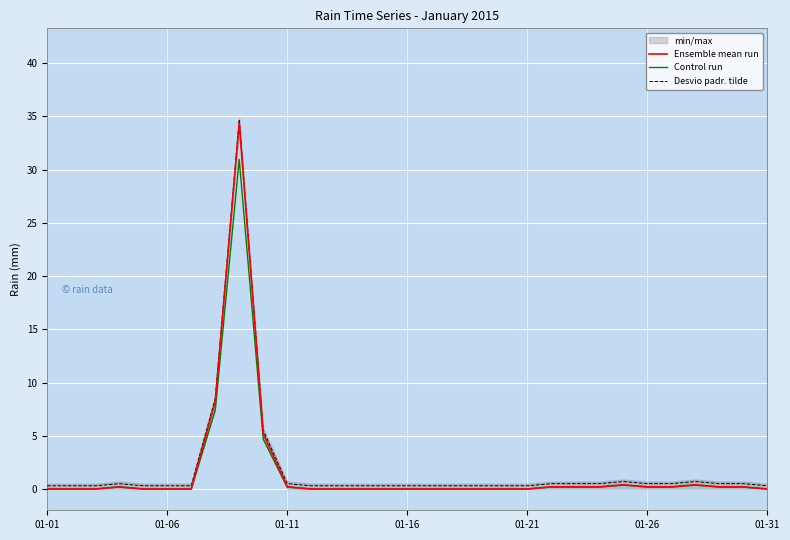

The Ensemble mean run series shows 0.0 at 01-16. True or false?

True